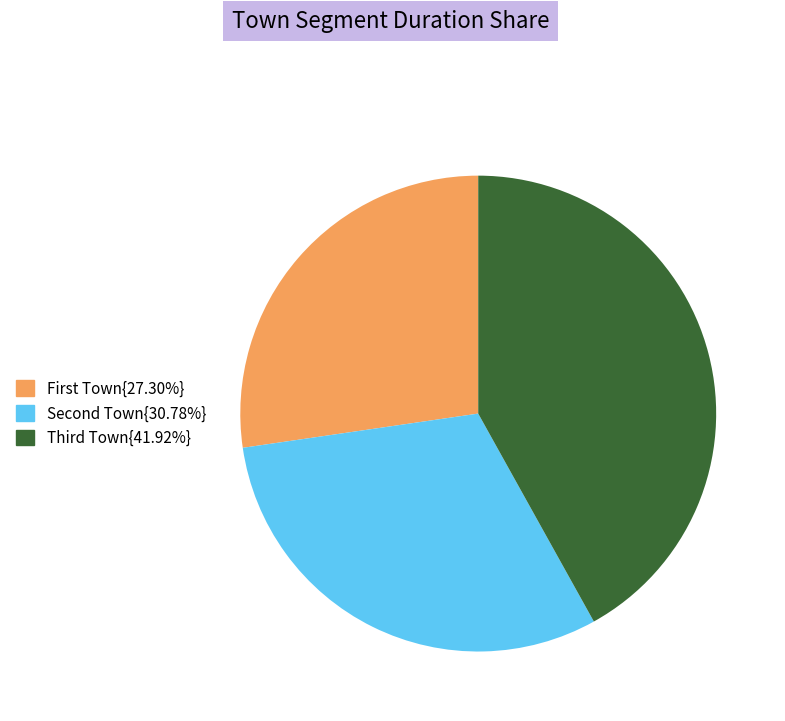

Count the number of slices in the pie.

3